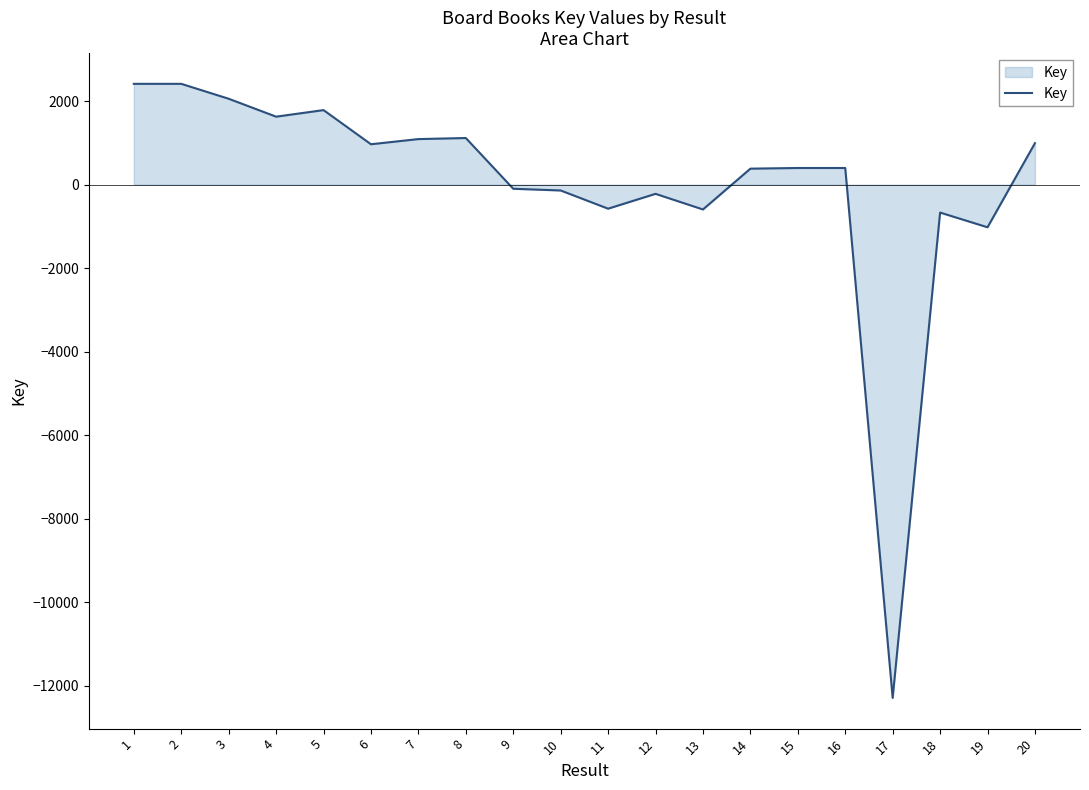

Which has a higher value, 2 or 12?

2